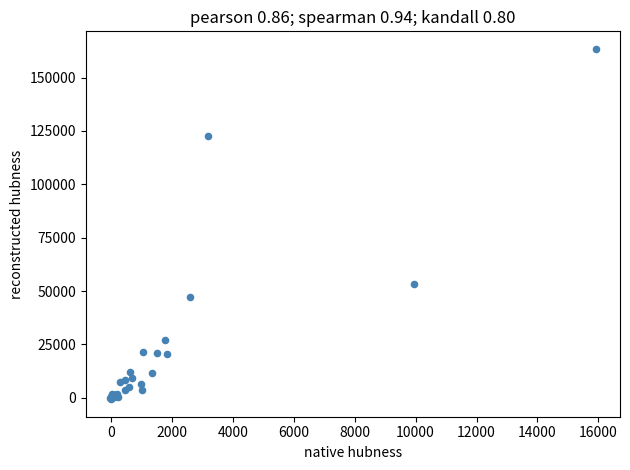

What Y value in the scatter plot is closest to 81388?

53213.4